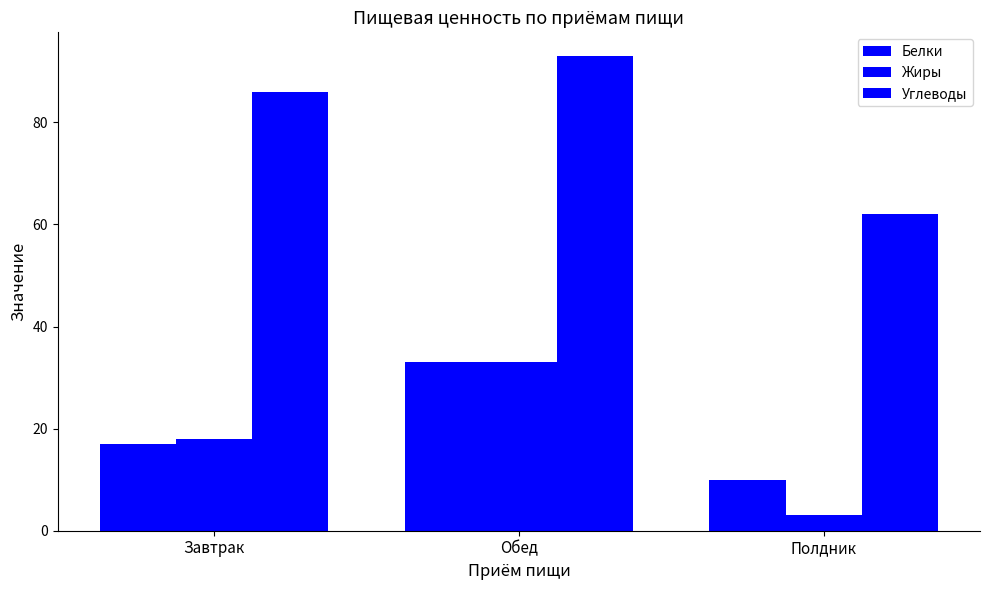

Reading left to right, what are all the values shown in this chart?

Белки: 17	33	10
Жиры: 18	33	3
Углеводы: 86	93	62